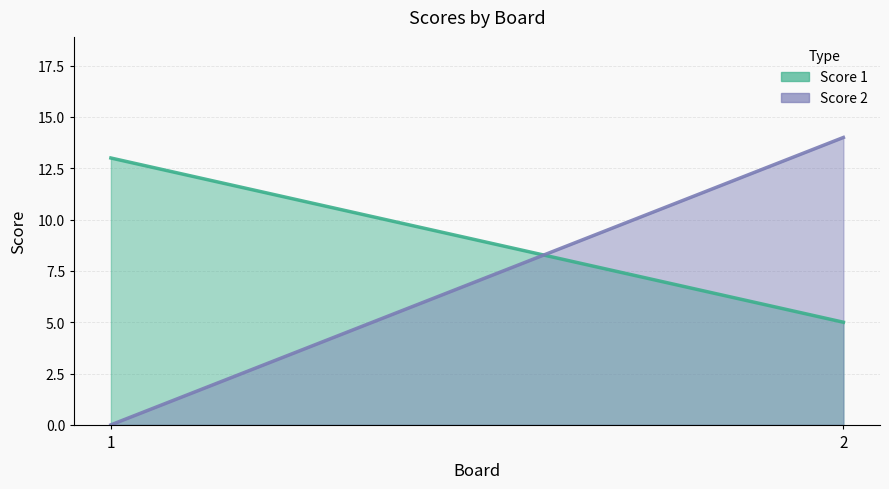

Rank the categories by Score 2 value from highest to lowest.

2, 1